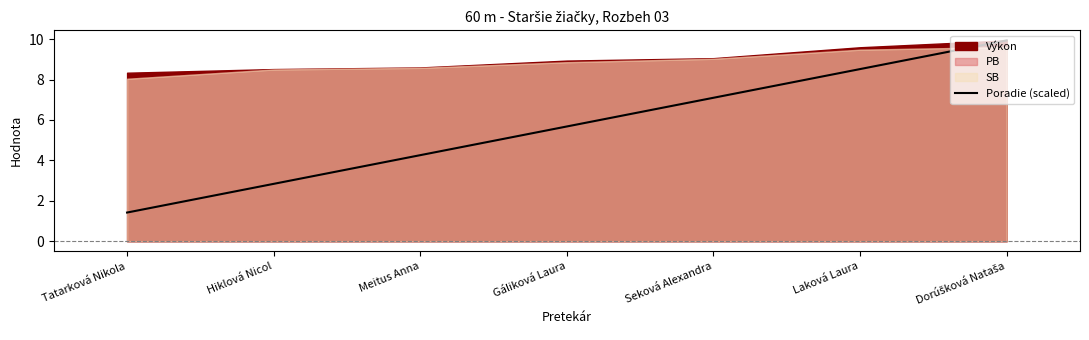

At which category does the chart reach its minimum across all series?

Tatarková Nikola